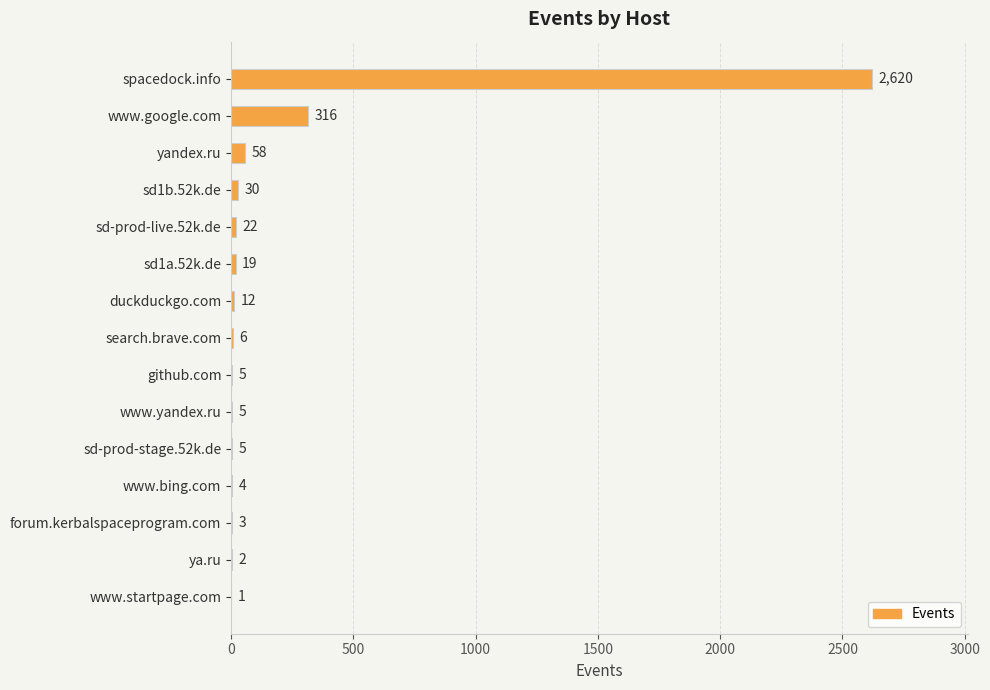

The chart shows a value of 5 at github.com. True or false?

True